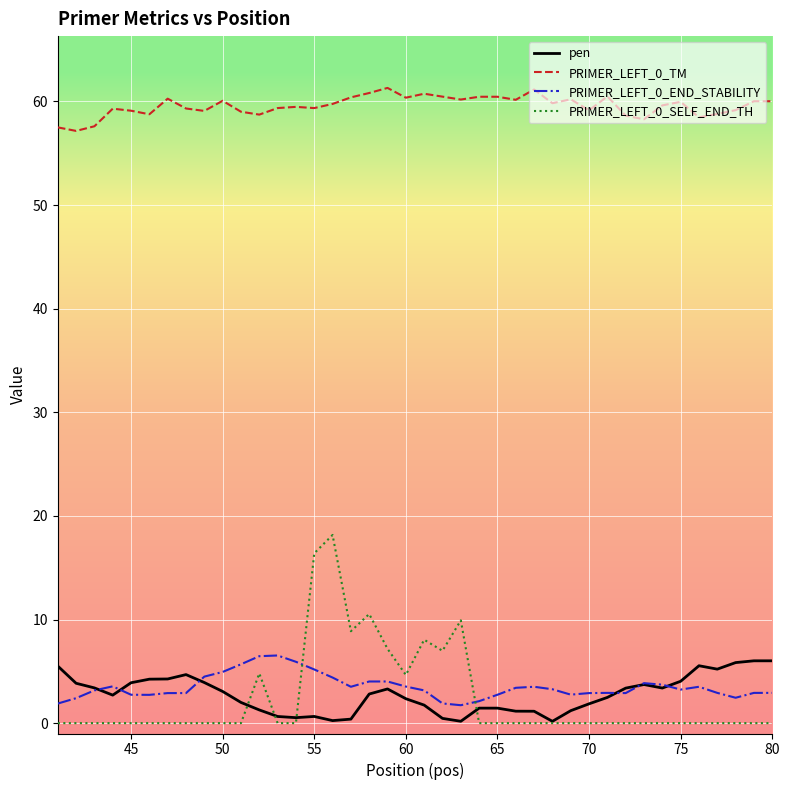

Which series has the widest spread of values?

PRIMER_LEFT_0_SELF_END_TH